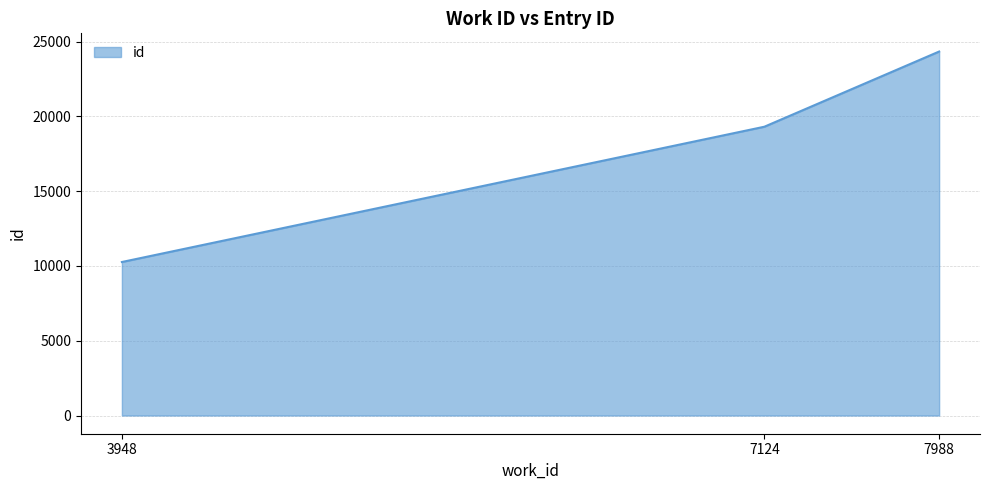

What is the ratio of the value at 7124 to the value at 3948?

1.9